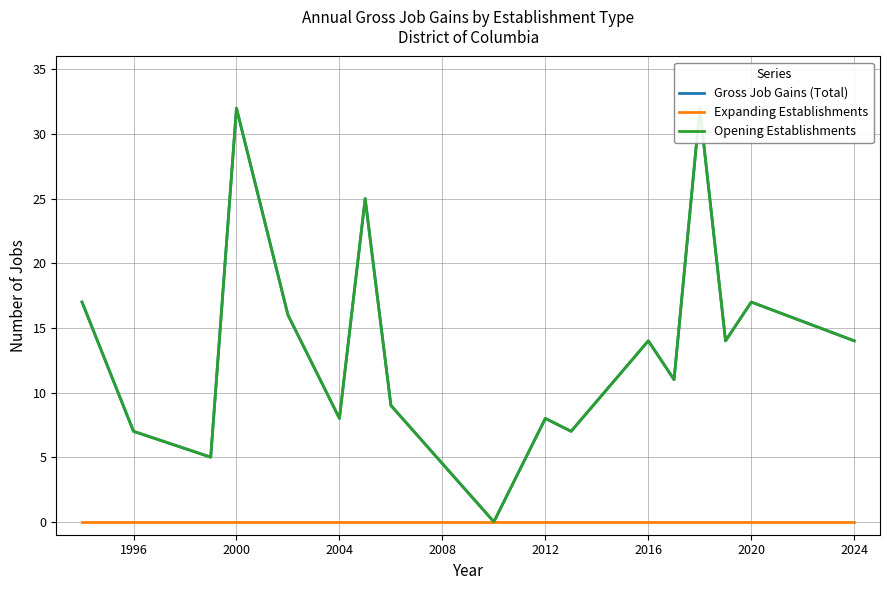

Reading left to right, extract all data points from this chart.

Gross Job Gains (Total): 17	7	5	32	16	8	25	9	0	8	7	14	11	32	14	17	14
Expanding Establishments: 0	0	0	0	0	0	0	0	0	0	0	0	0	0	0	0	0
Opening Establishments: 17	7	5	32	16	8	25	9	0	8	7	14	11	32	14	17	14